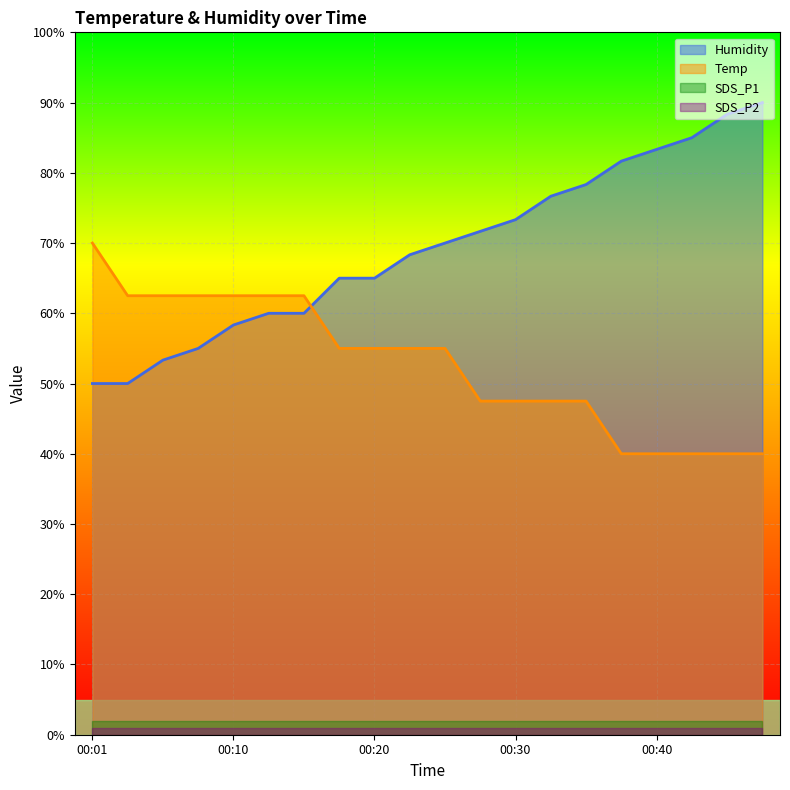

What are all the series names shown in the legend?

Humidity, Temp, SDS_P1, SDS_P2